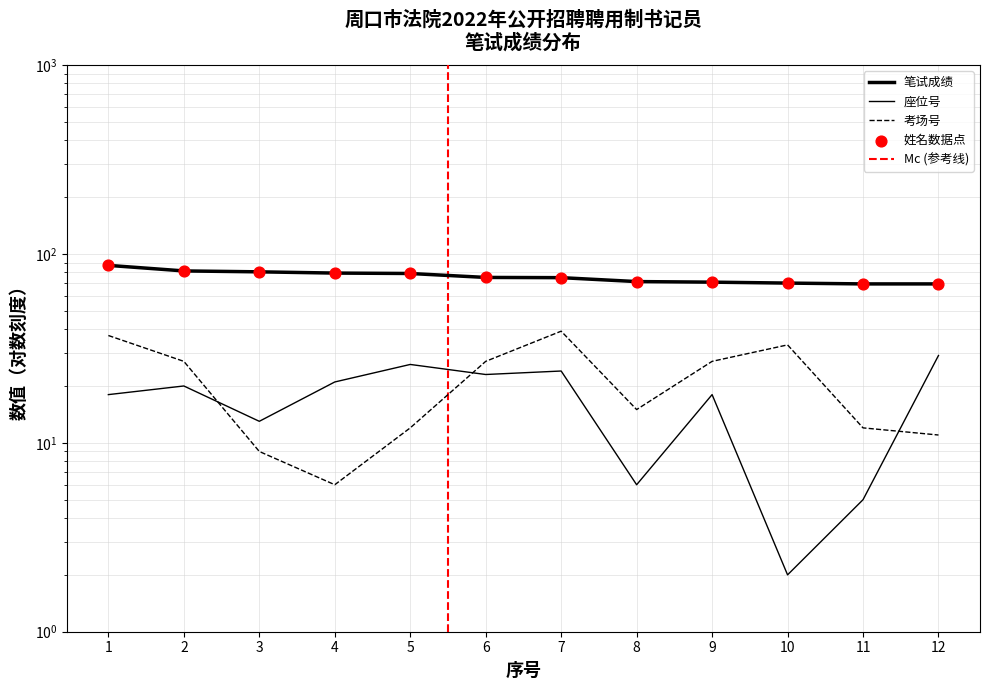

At which category is the sum across all series the highest?

1